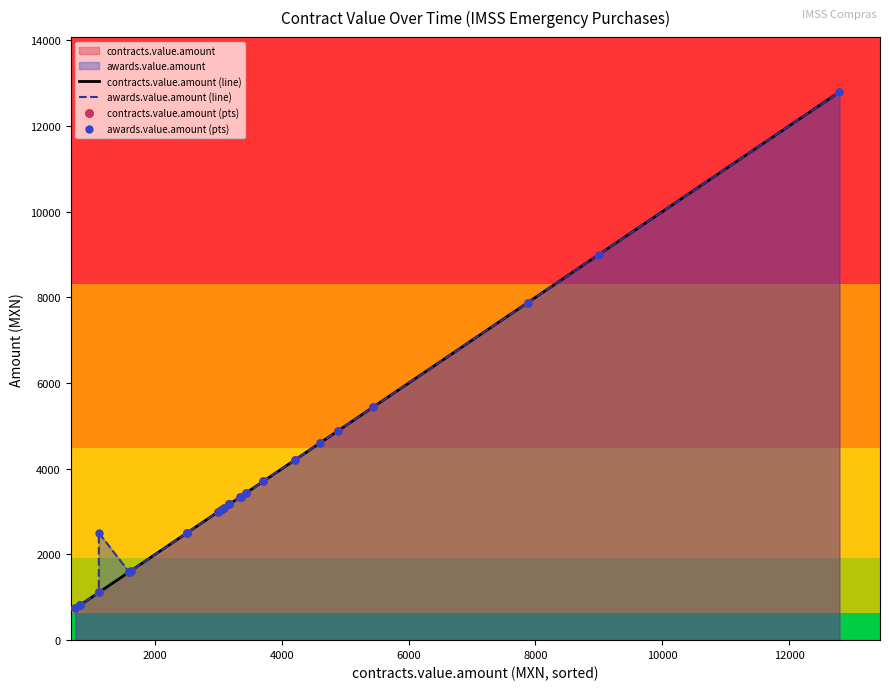

At how many categories does at least one series exceed 4090?

7